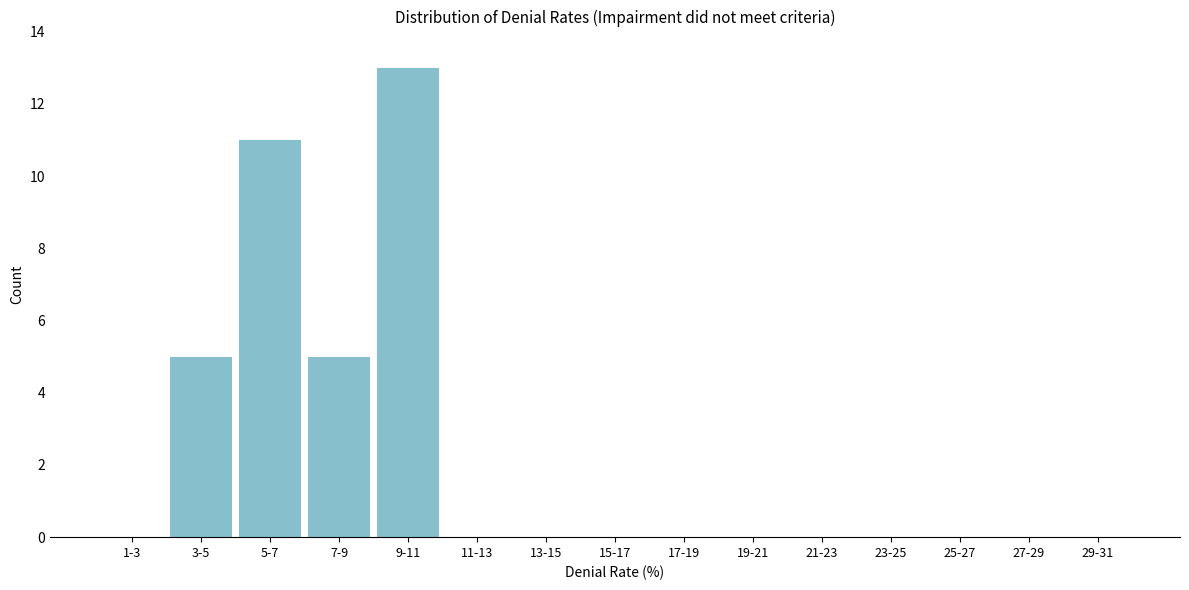

Reading right to left, list all the values displayed in this chart.

29-31=0	27-29=0	25-27=0	23-25=0	21-23=0	19-21=0	17-19=0	15-17=0	13-15=0	11-13=0	9-11=13	7-9=5	5-7=11	3-5=5	1-3=0